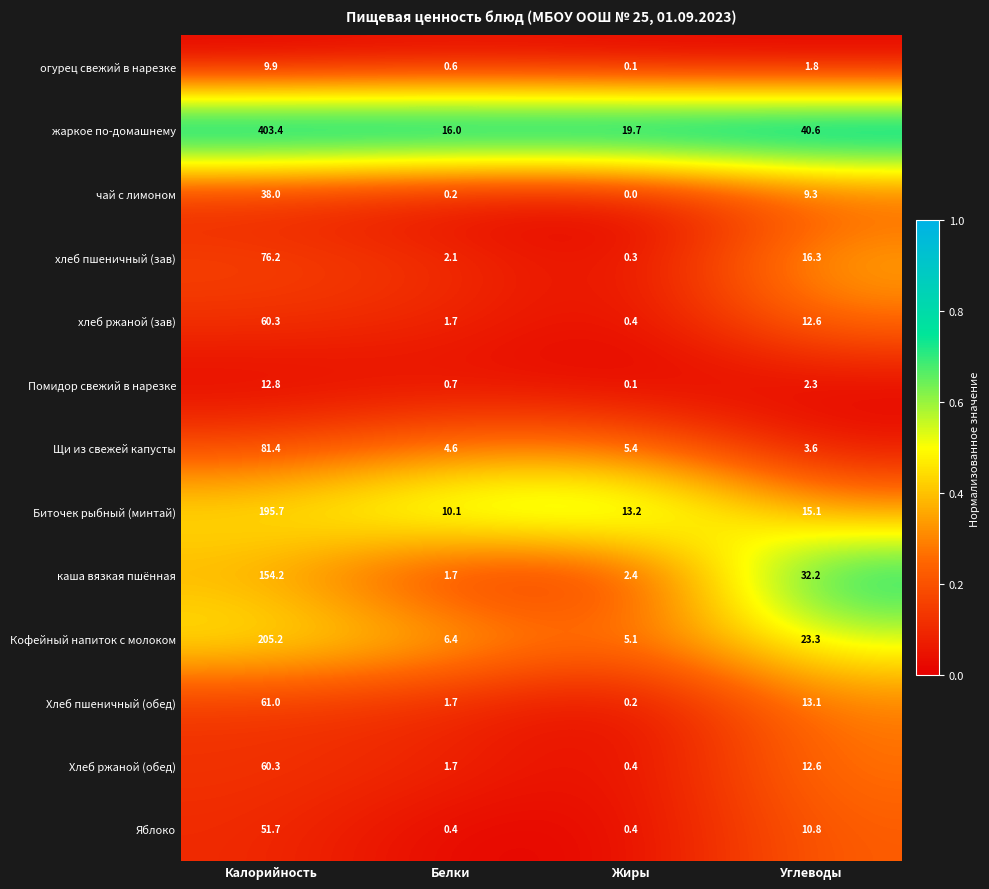

What is the difference between the second highest and second lowest values in the жаркое по-домашнему series?

20.9